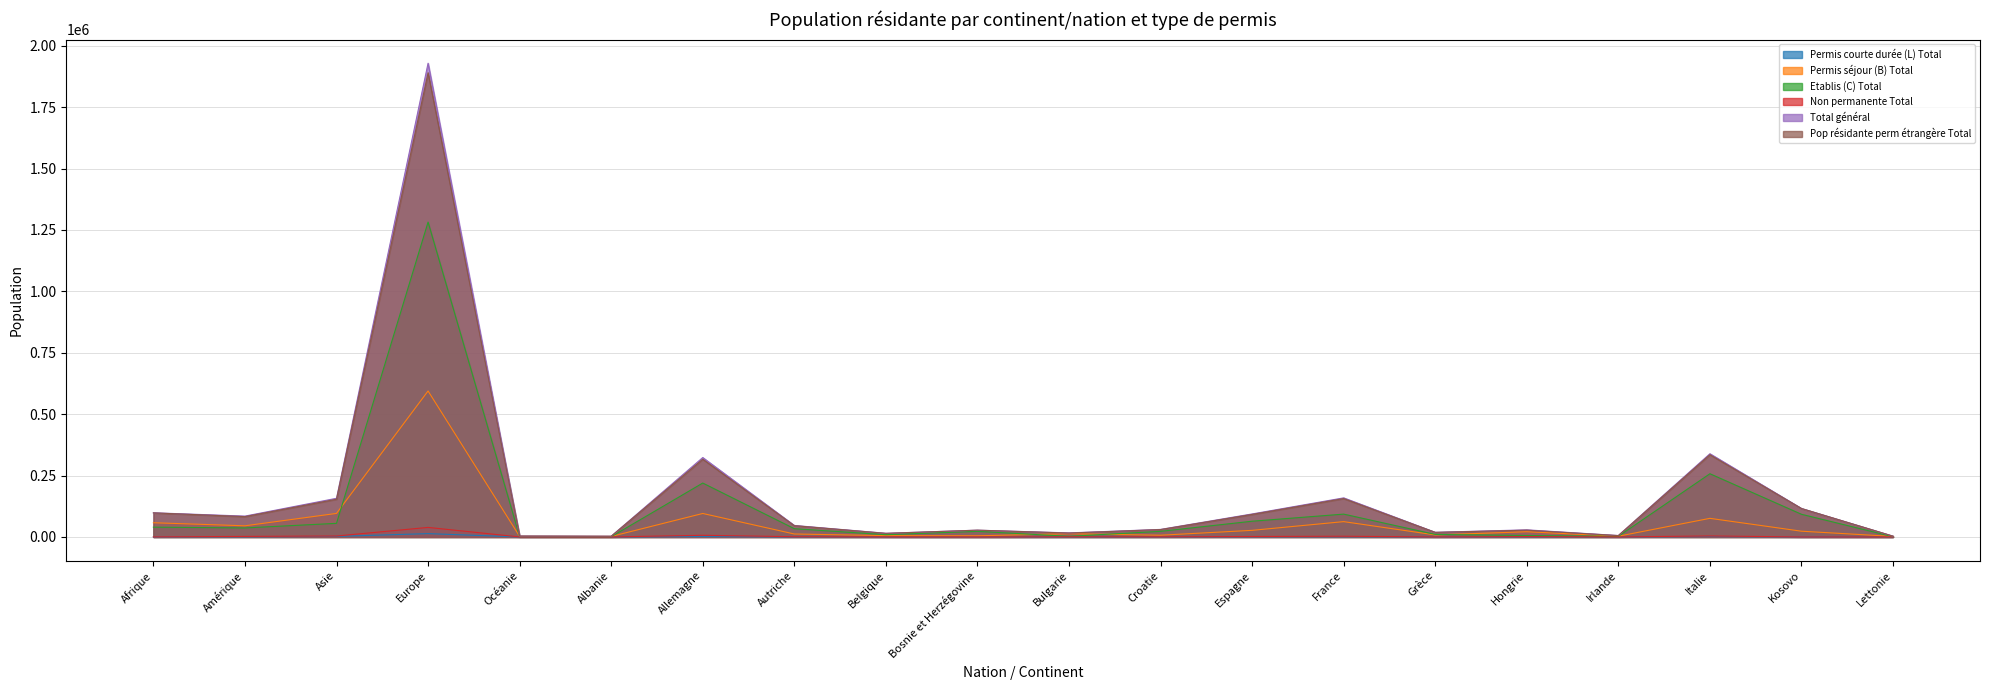

What is the difference between the highest and lowest values at Bosnie et Herzégovine?

27672